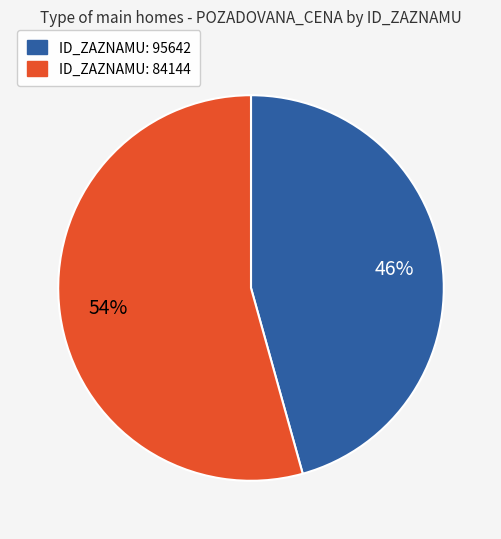

Is there a majority slice in this chart?

Yes